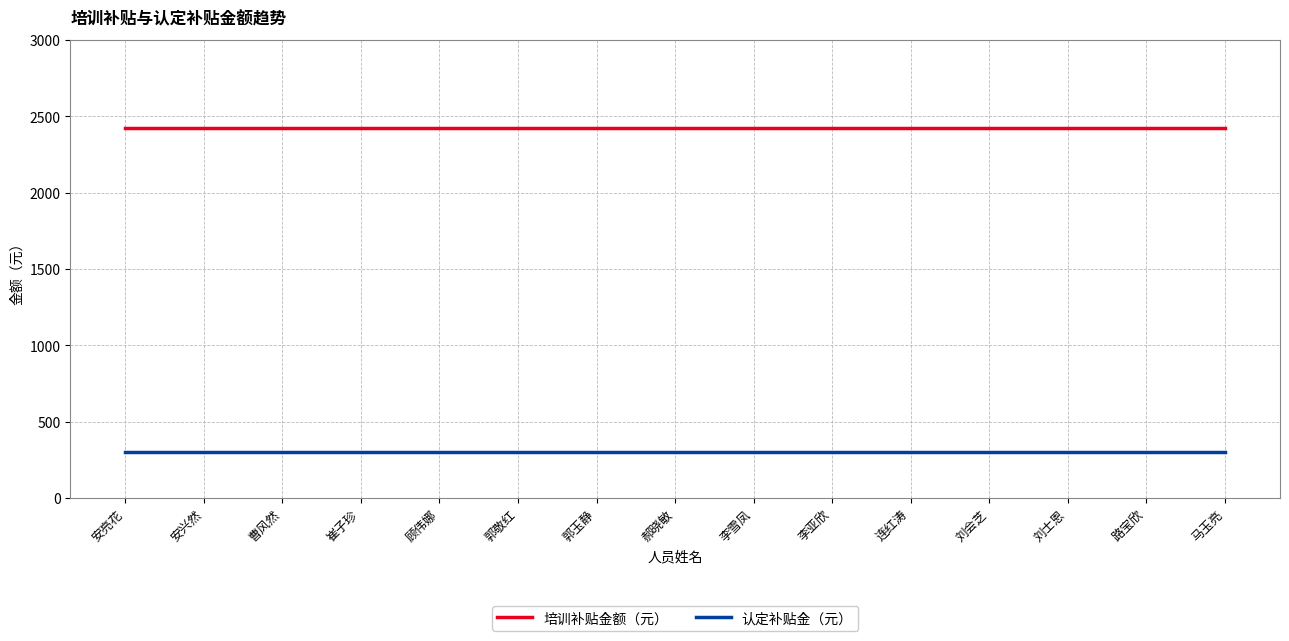

The 培训补贴金额（元） series shows 2420 at 刘会芝. True or false?

True